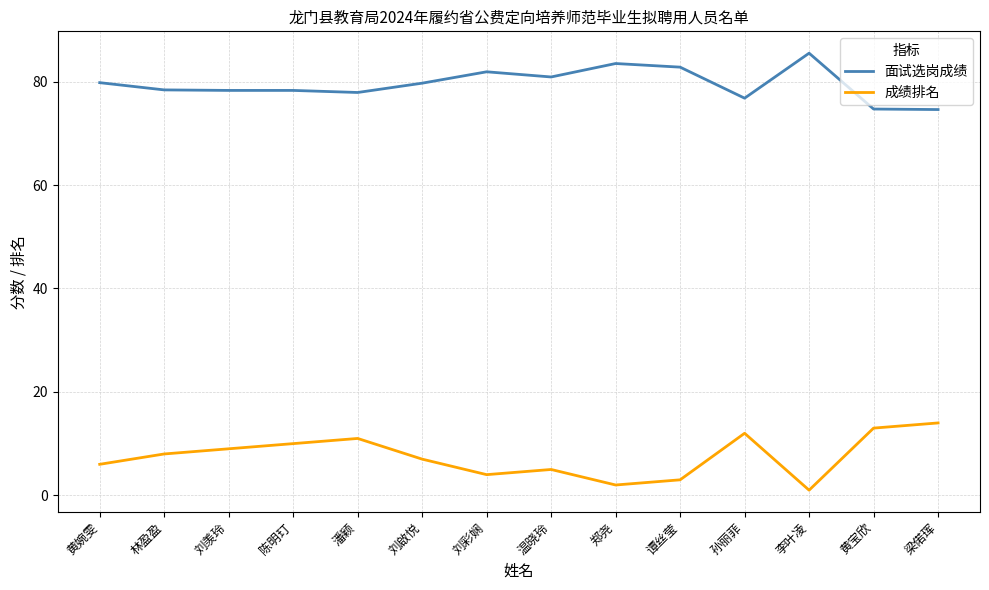

What position from the left is 孙丽菲?

11